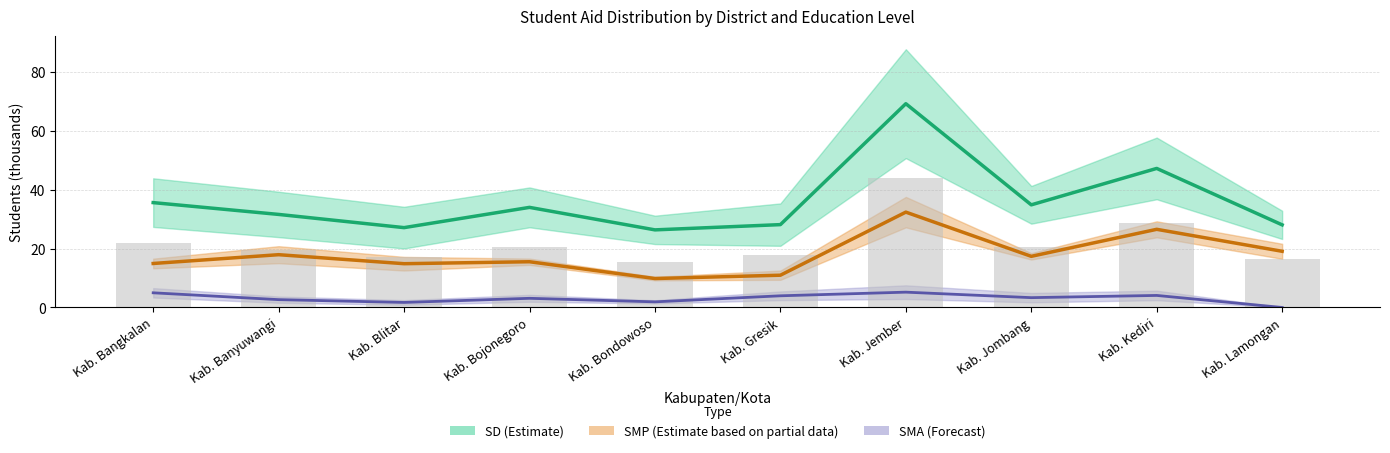

The SD_Pemberian series shows 8.5 at Kab. Gresik. True or false?

False